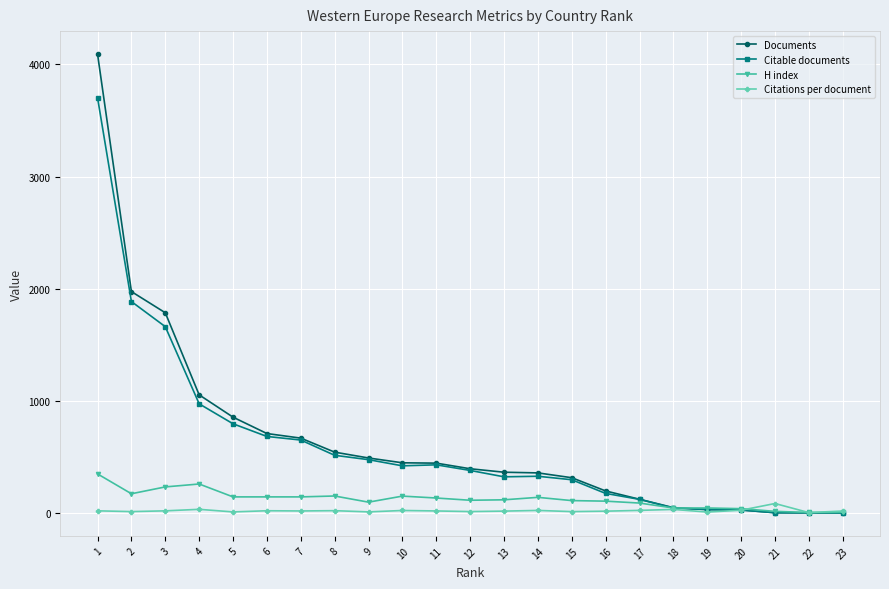

How many lines are shown in the chart?

4